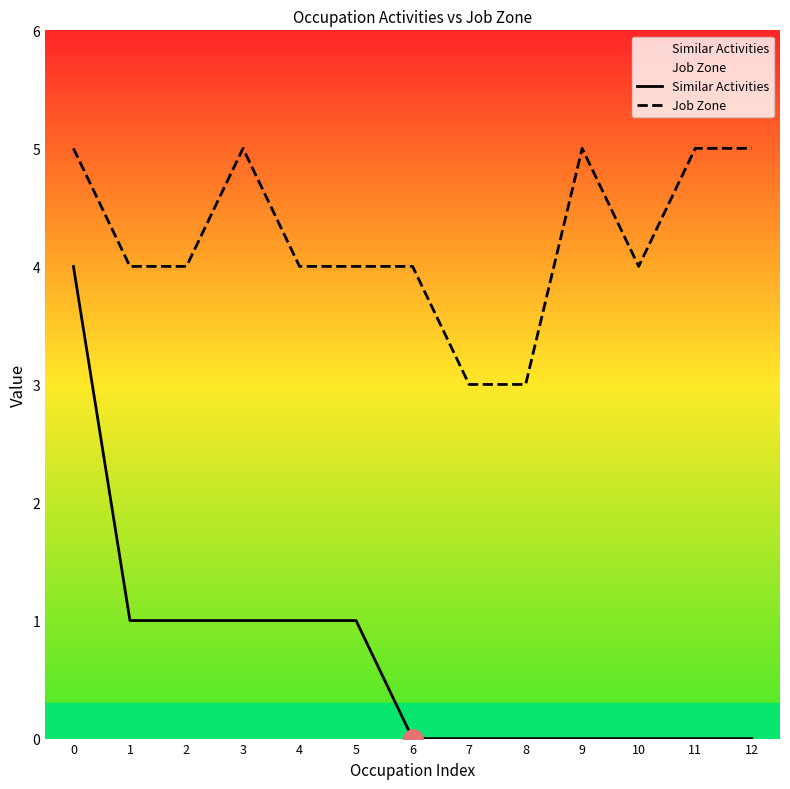

How many lines are shown in the chart?

2